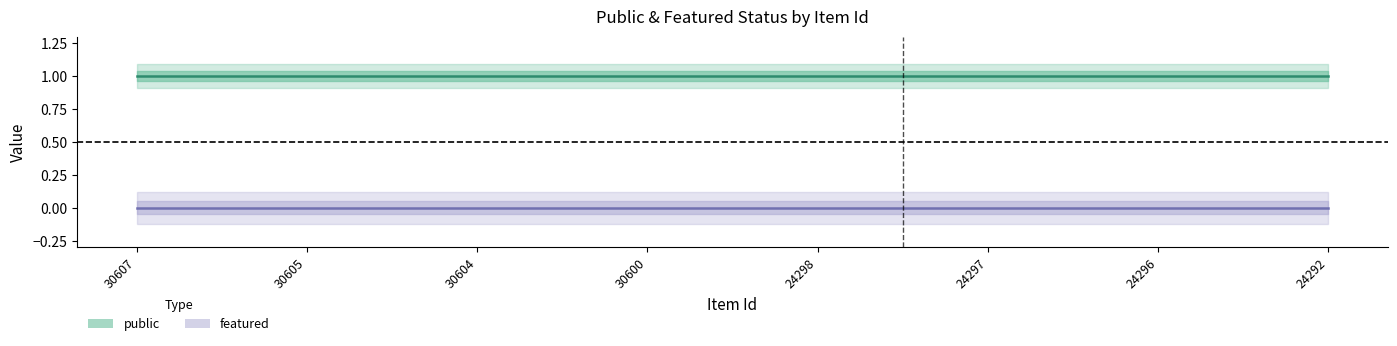

Between 30605 and 30604, which series saw the biggest shift?

public